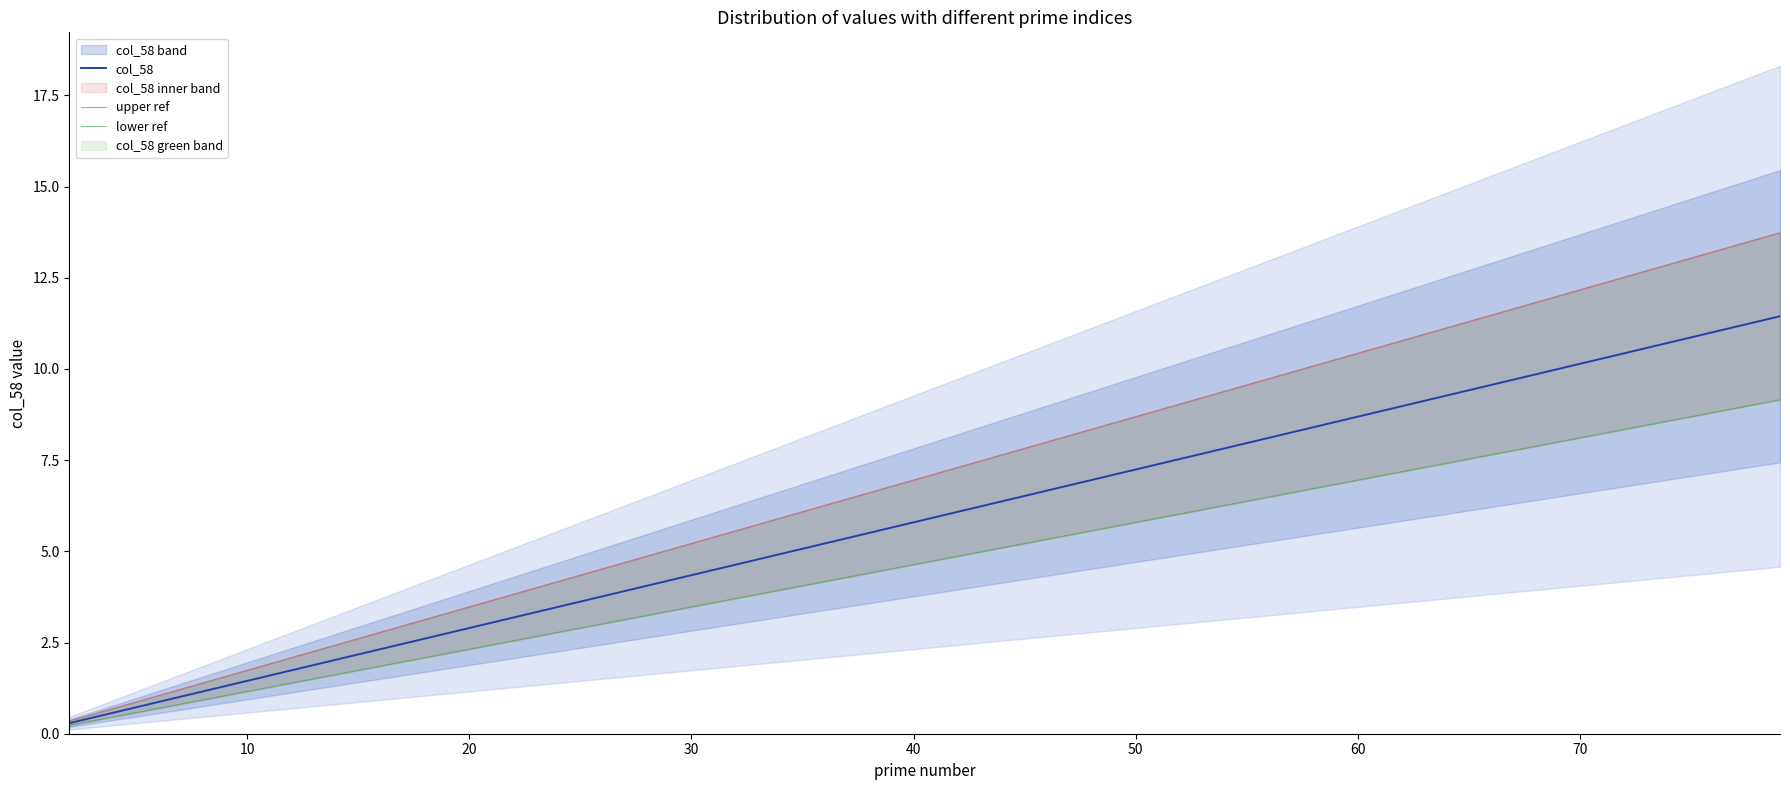

At how many categories does at least one series exceed 10?

6